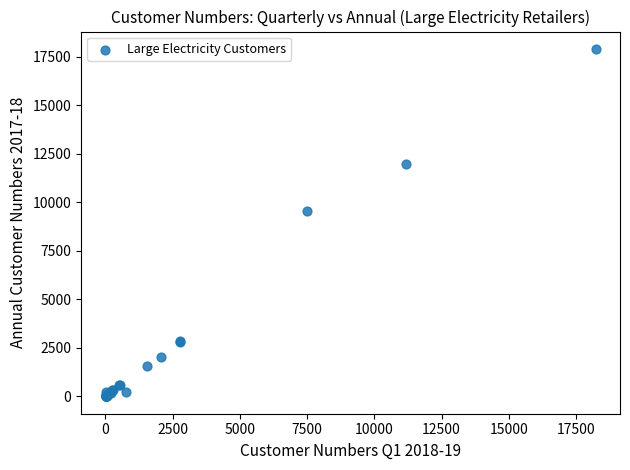

What Y value in the scatter plot is closest to 8956?

9567